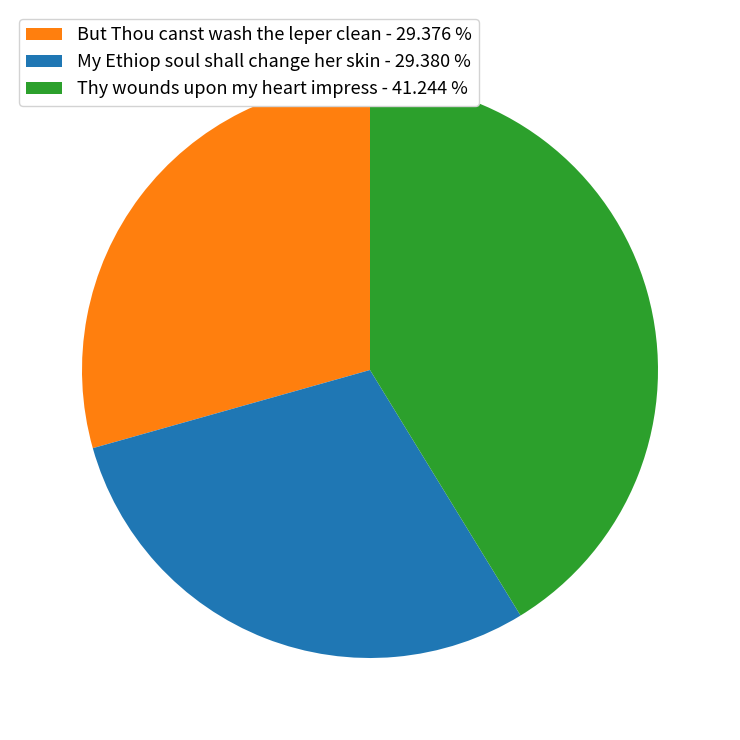

What is the ratio of the value at Thy wounds upon my heart impress - 41.244 % to the value at But Thou canst wash the leper clean - 29.376 %?

1.4